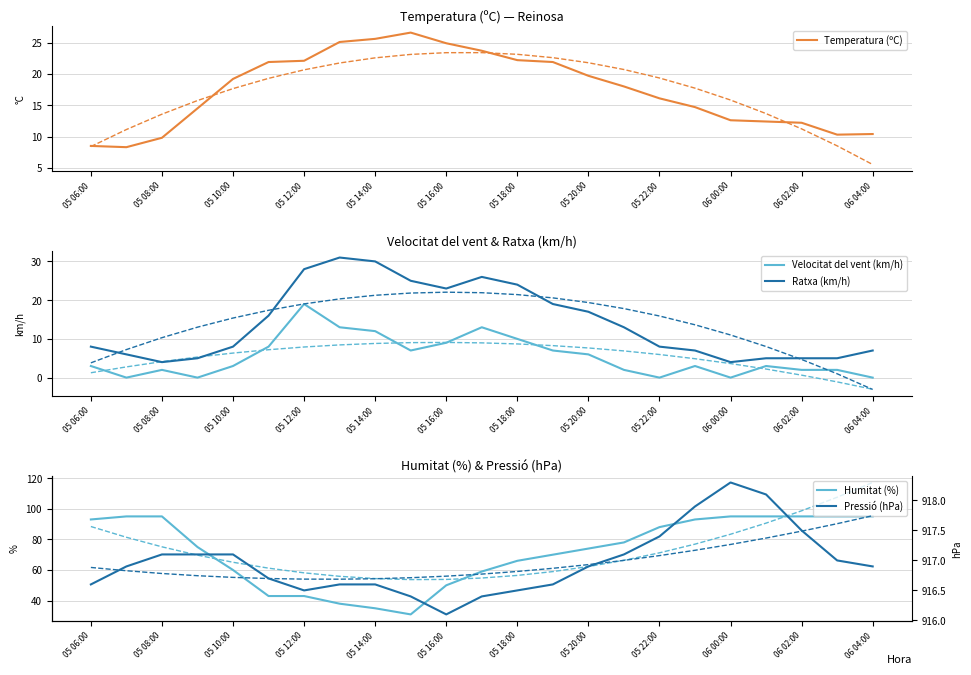

What is the highest value of the Ratxa (km/h) series?

31